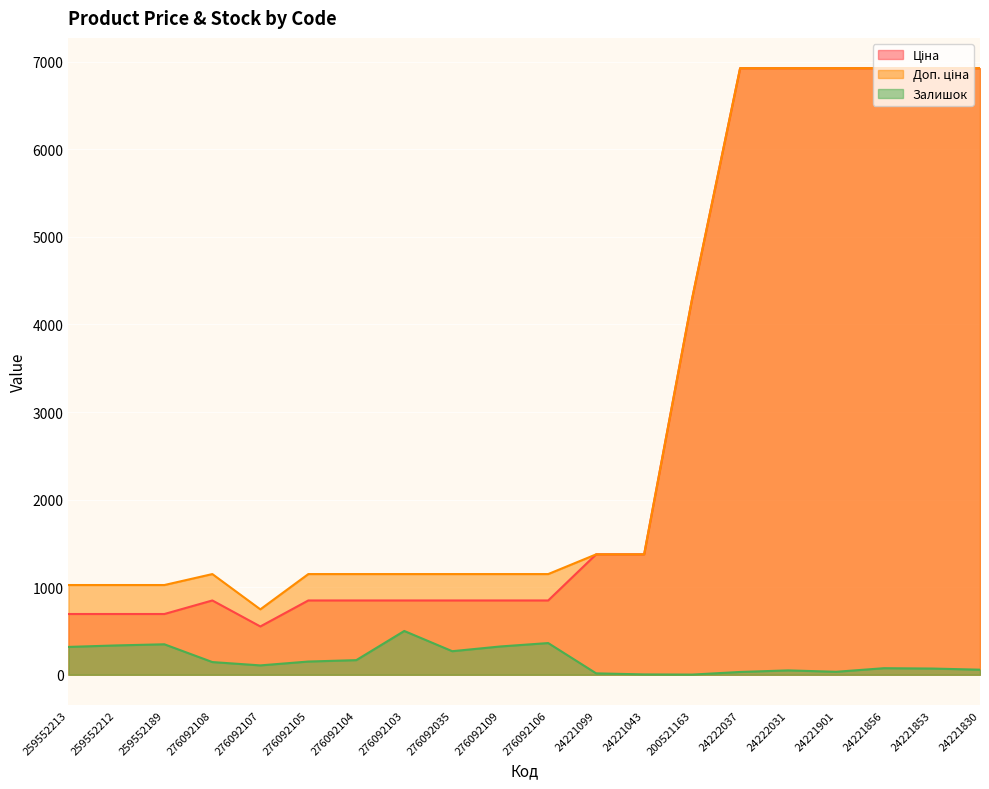

What is the total value across all series at 276092105?

2149.2